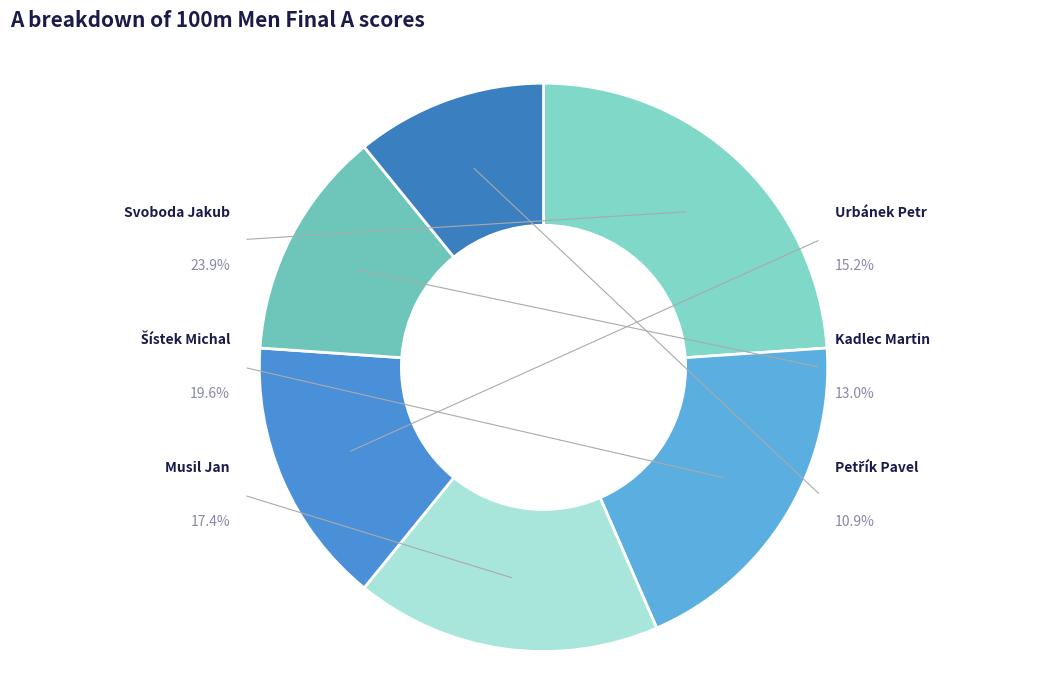

Is there any slice that represents more than half of the pie?

No